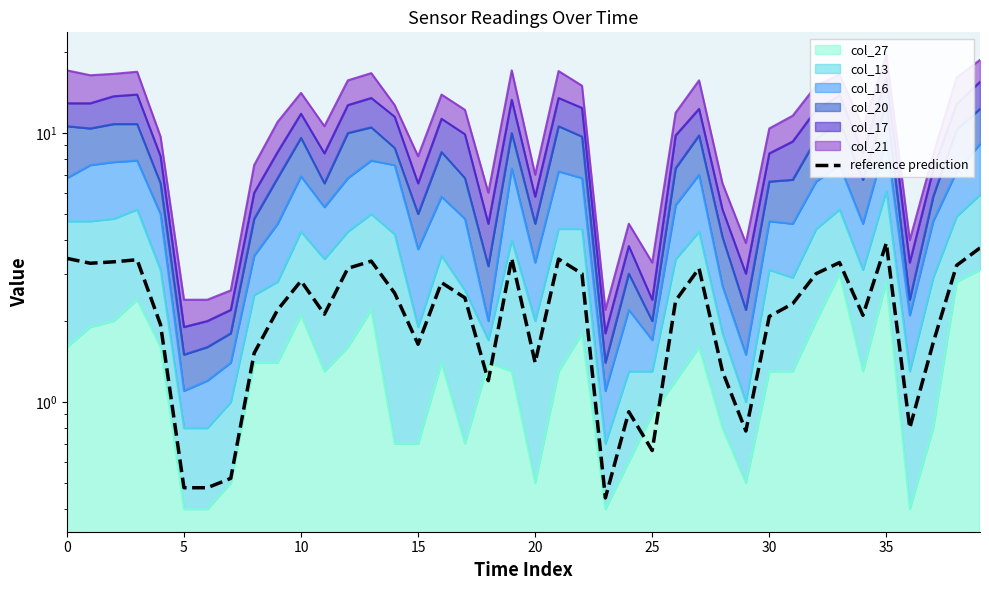

The value at 29 is 0.8. True or false?

True